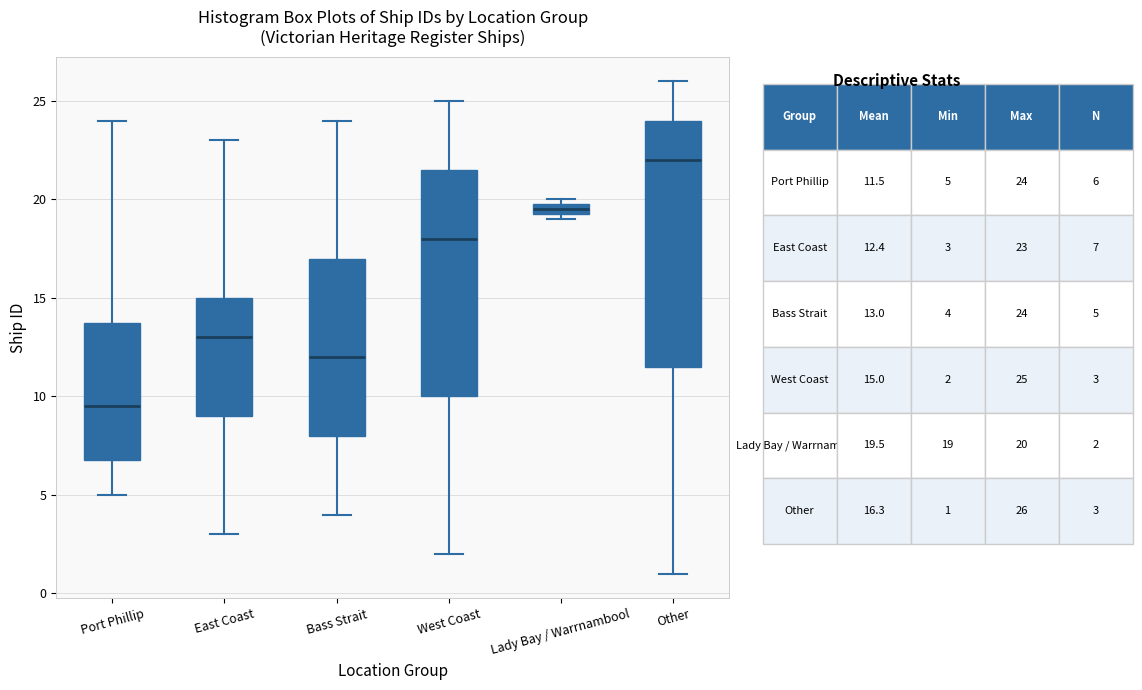

Which box's median line is the highest?

Other